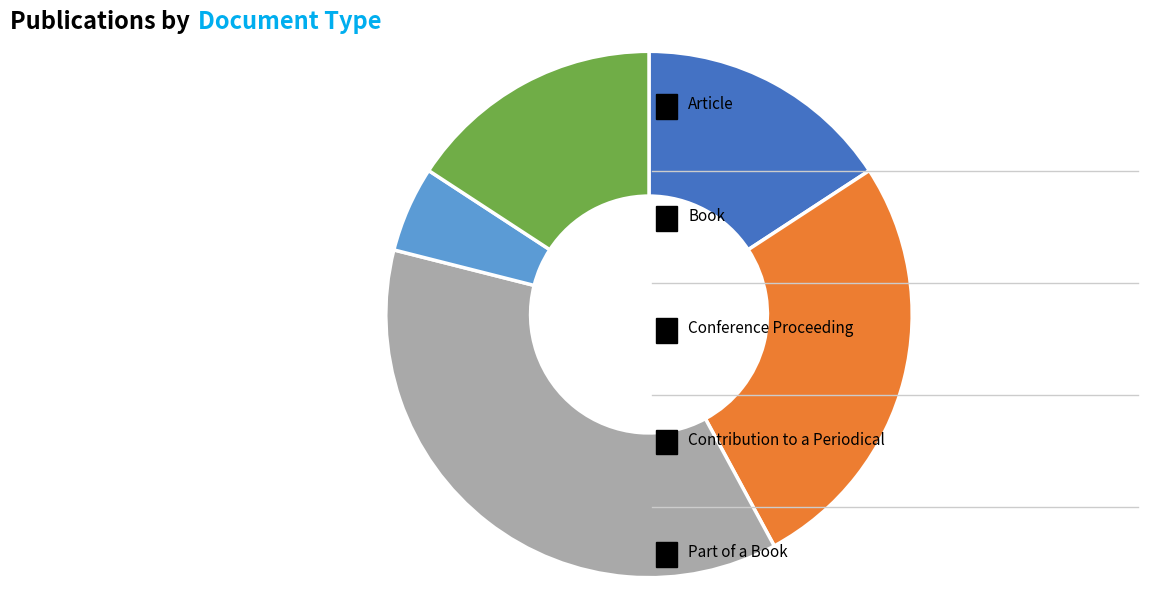

Is there any slice that represents more than half of the pie?

No